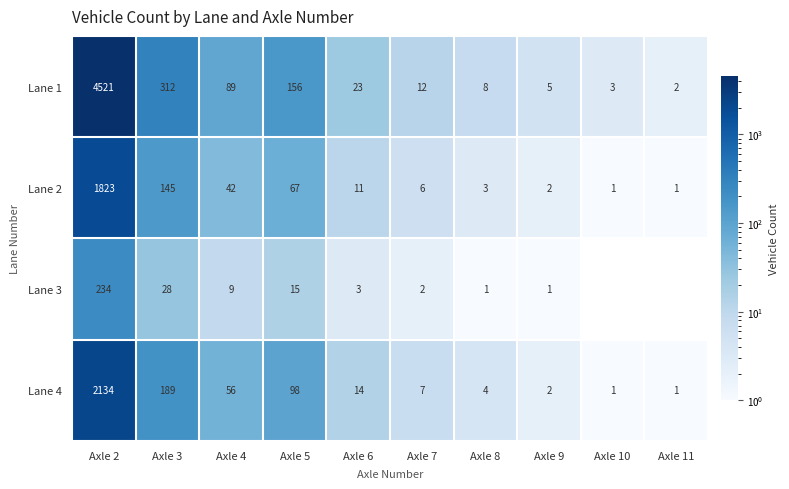

Between Axle 3 and Axle 7, which series saw the biggest shift?

Lane 1